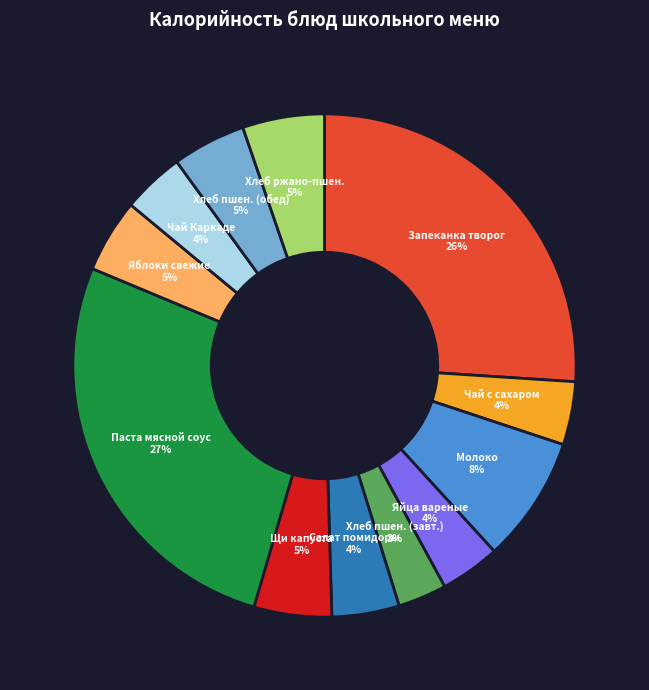

To the nearest percent, what is the average slice percentage?

8%